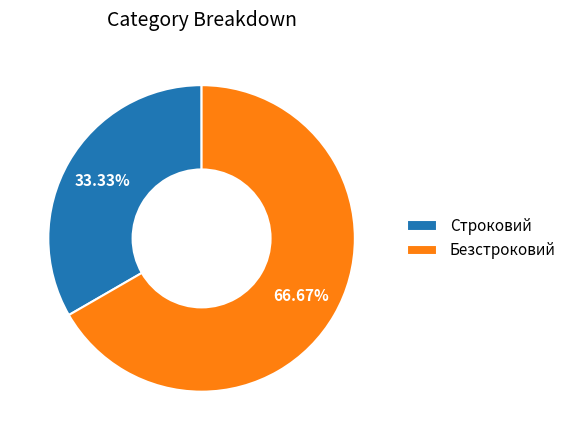

What portion of the pie excludes Строковий?

66.7%